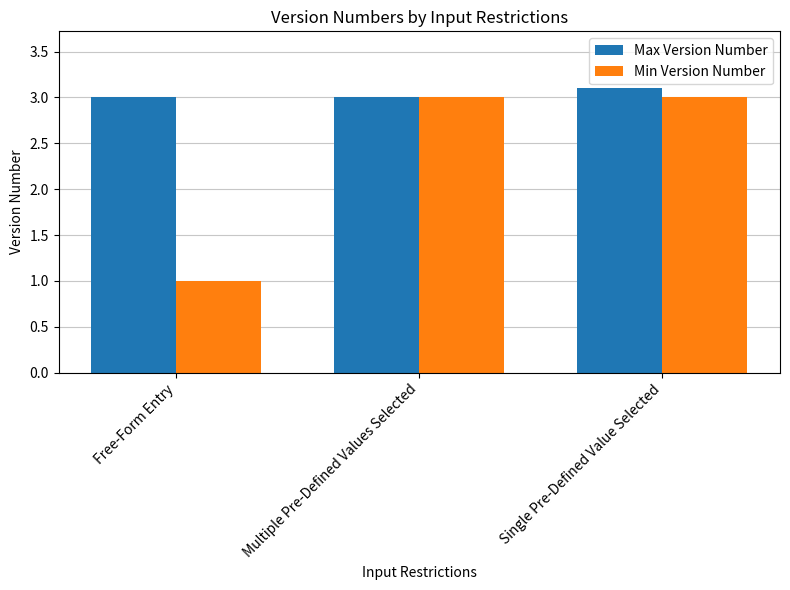

What is the sum of all Min Version Number values?

7.0